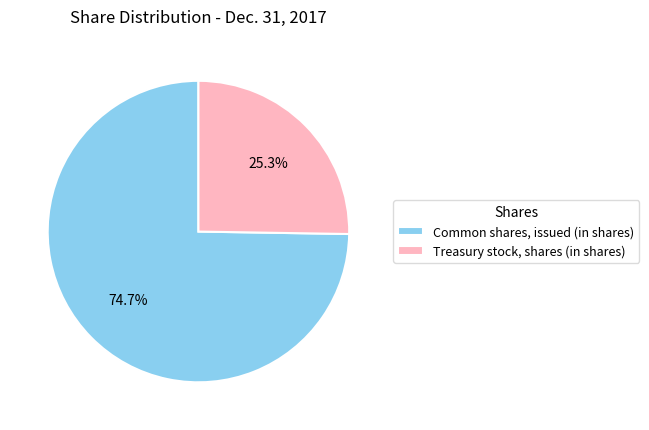

To the nearest percent, what portion does Common shares, issued (in shares) represent?

75%